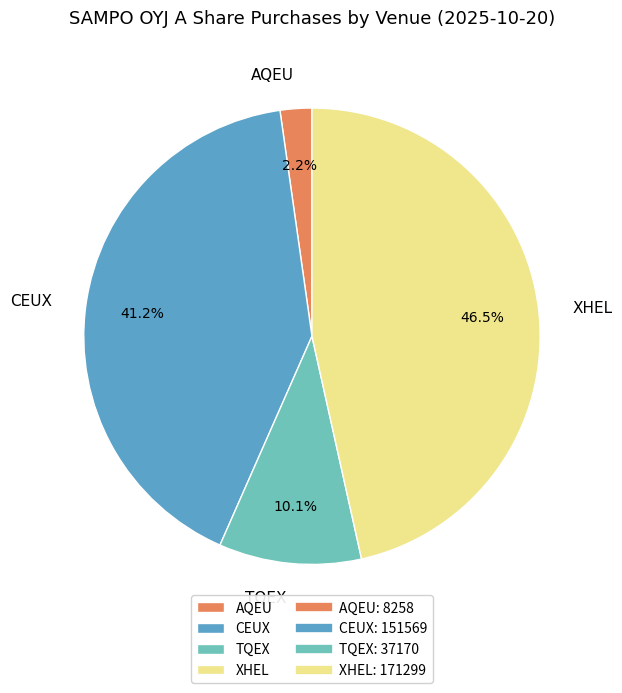

Is it true that CEUX is 52% of the pie?

False